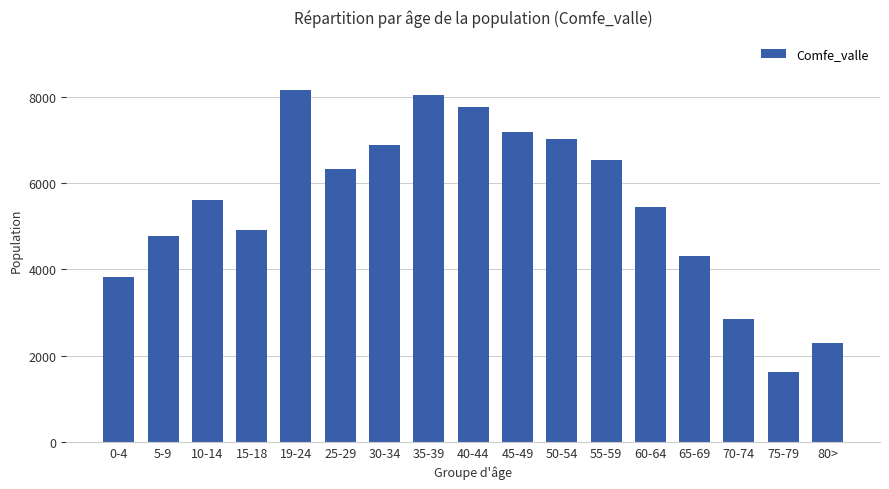

What is the sum of the values at 30-34 and 45-49?

14072